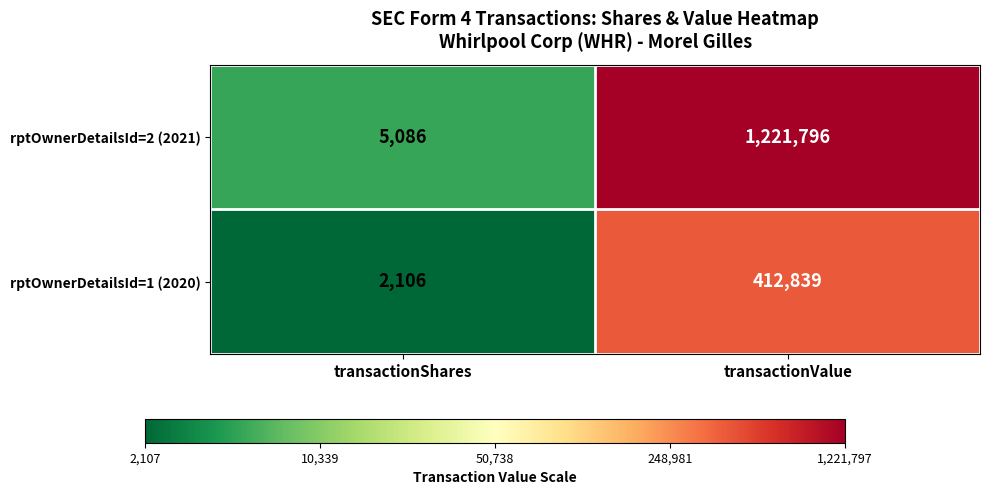

True or false: rptOwnerDetailsId=2 (2021) has a value of 1221796 at transactionValue.

True